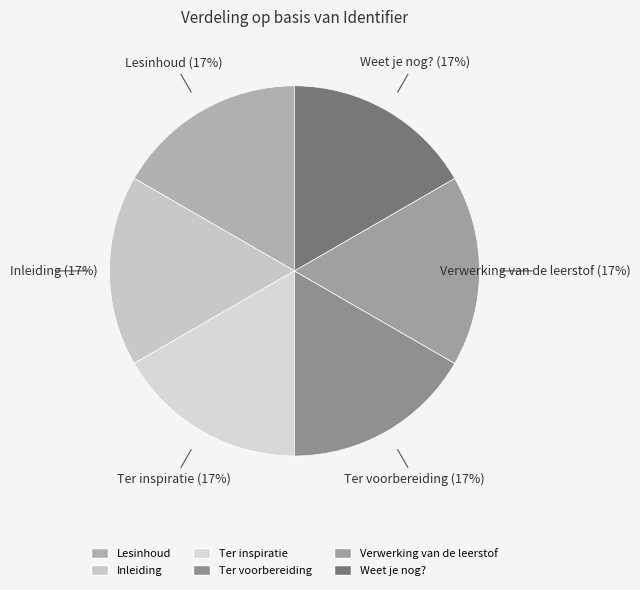

Combined, do Ter voorbereiding and Inleiding account for over 50%?

No